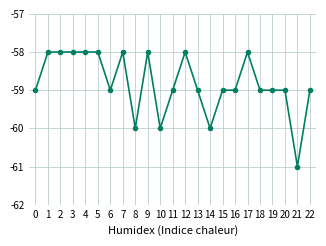

Reading left to right, transcribe all the data shown in this chart.

0=-59	1=-58	2=-58	3=-58	4=-58	5=-58	6=-59	7=-58	8=-60	9=-58	10=-60	11=-59	12=-58	13=-59	14=-60	15=-59	16=-59	17=-58	18=-59	19=-59	20=-59	21=-61	22=-59